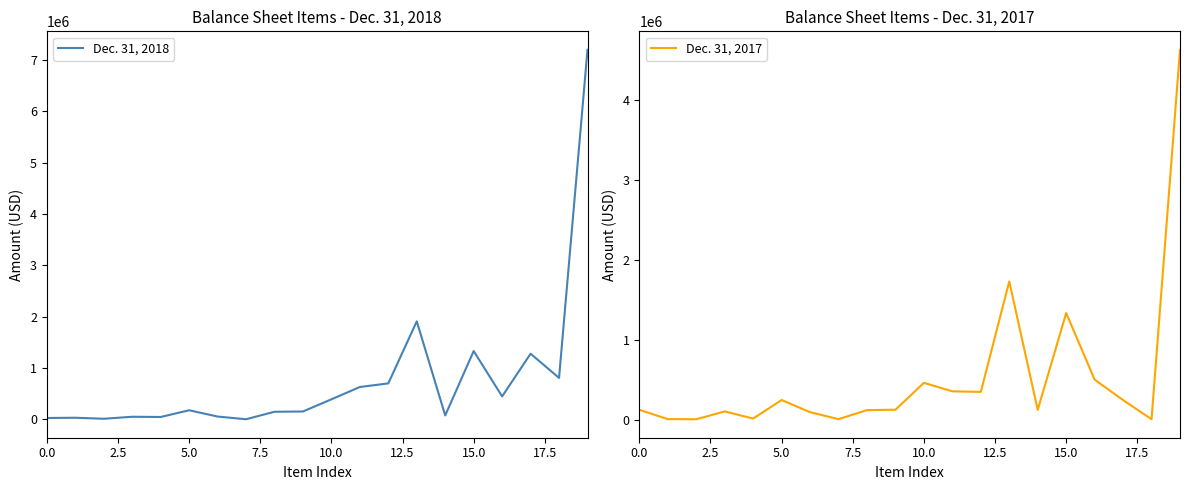

How many interior local peaks does the Dec. 31, 2017 series have?

5